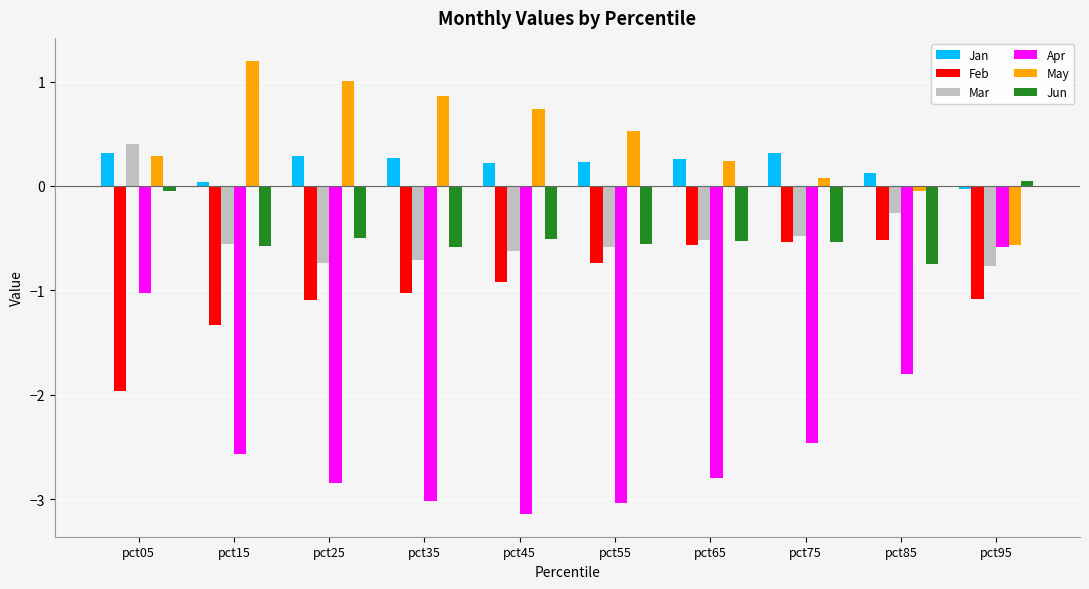

Which series has the largest total across all categories?

May